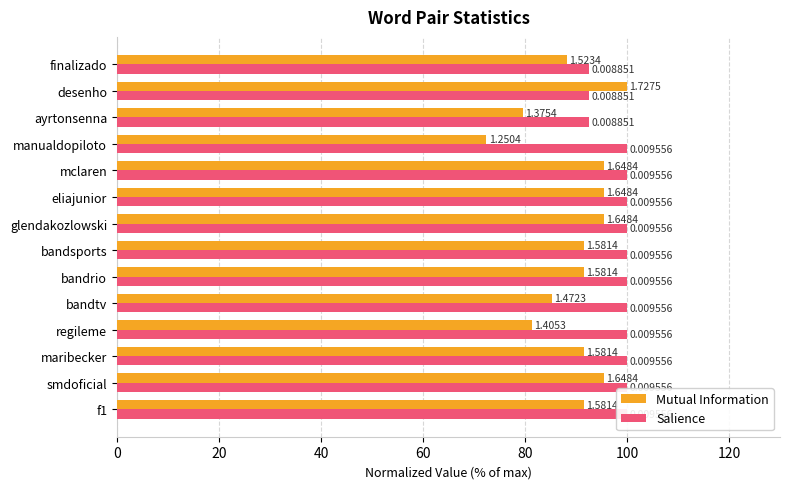

At how many categories does at least one series exceed 89?

14